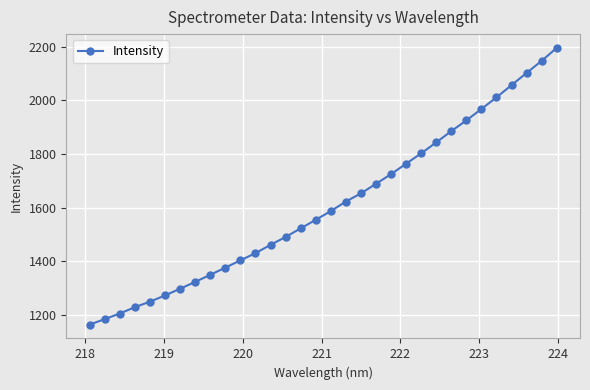

How many categories are shown in the chart?

32